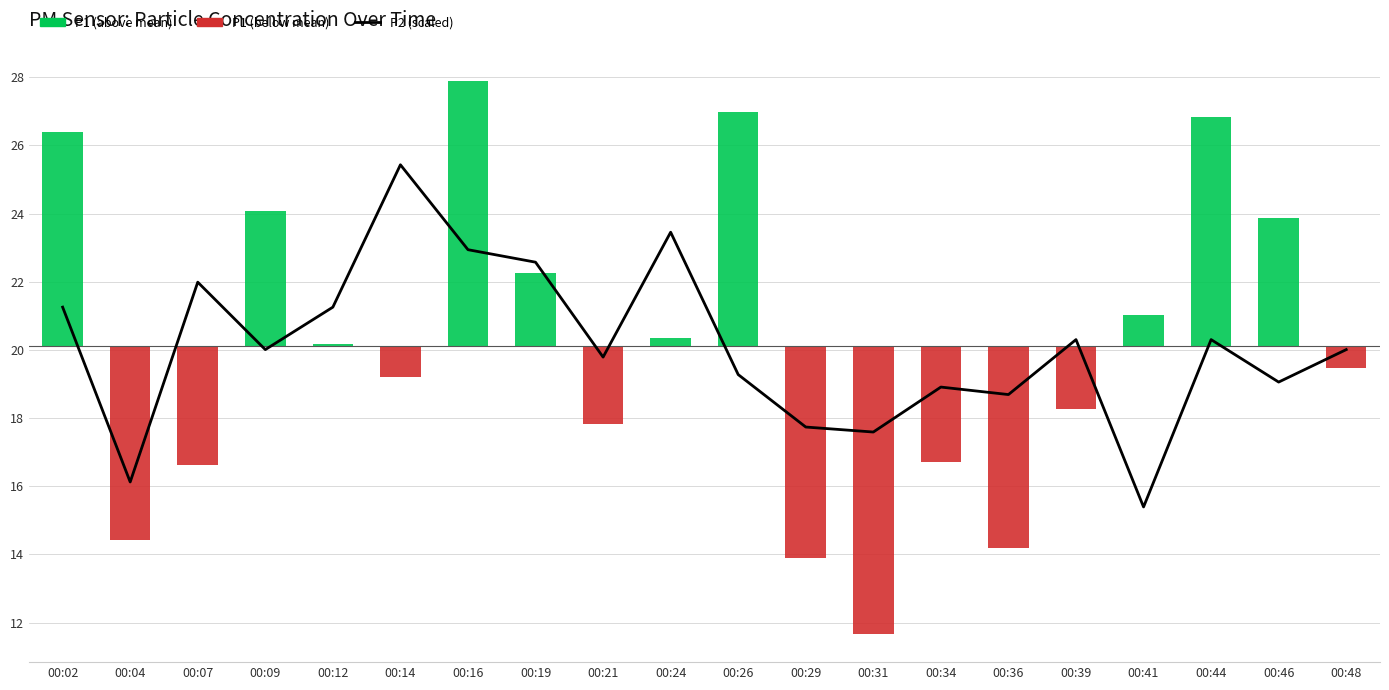

At which category is the sum across all series the highest?

00:16